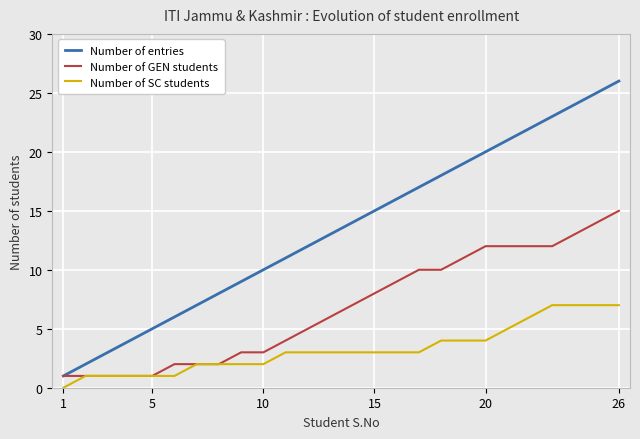

List the series in order of their peak value, lowest first.

Number of SC students, Number of GEN students, Number of entries